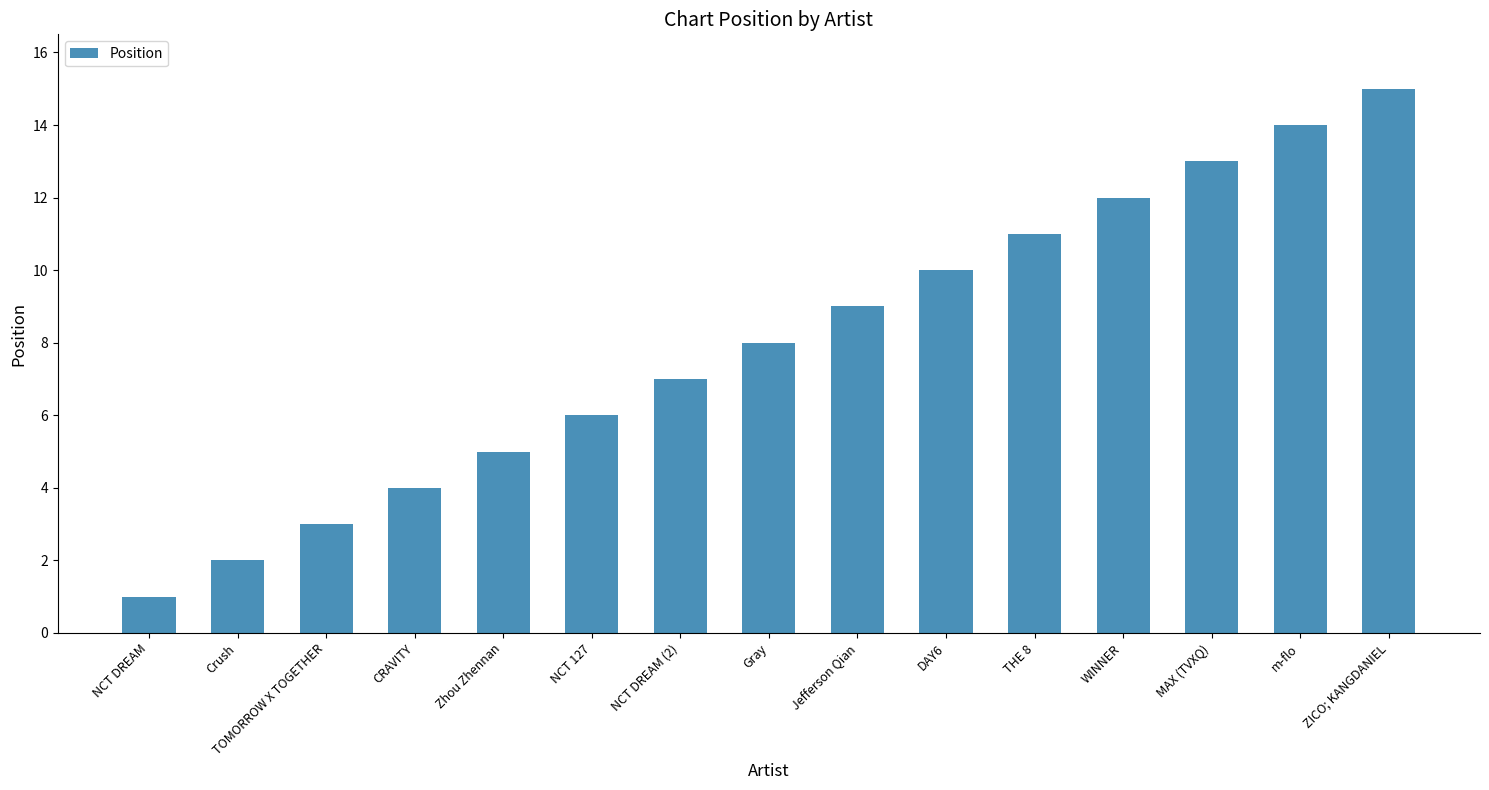

Reading right to left, transcribe all the data shown in this chart.

15	14	13	12	11	10	9	8	7	6	5	4	3	2	1